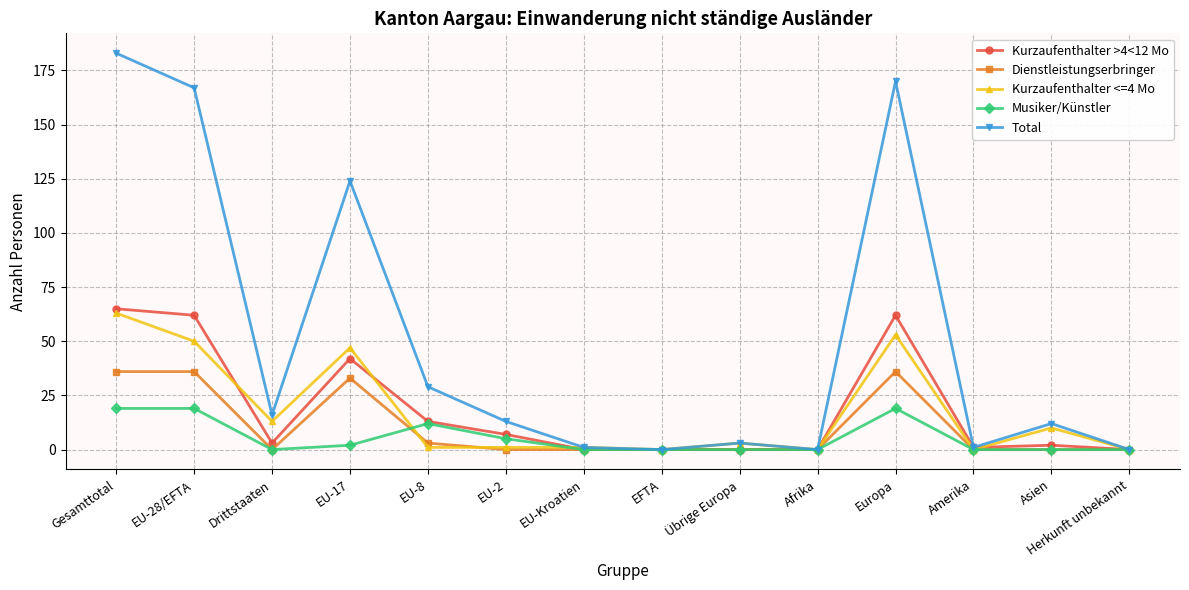

What is the sum of all Musiker/Künstler values?

76